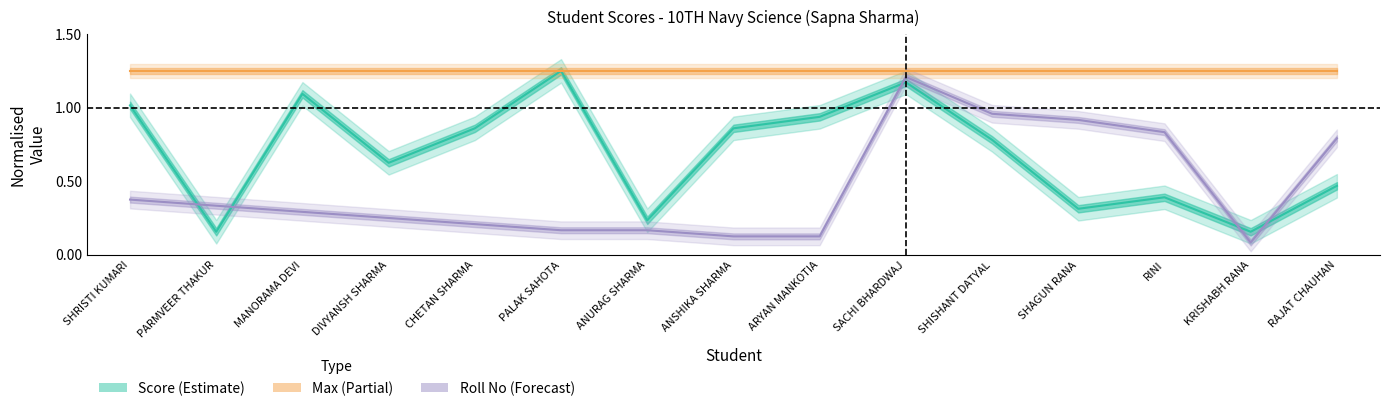

Reading left to right, list all the values displayed in this chart.

Score: SHRISTI KUMARI=1.0	PARMVEER THAKUR=0.2	MANORAMA DEVI=1.1	DIVYANSH SHARMA=0.6	CHETAN SHARMA=0.9	PALAK SAHOTA=1.2	ANURAG SHARMA=0.2	ANSHIKA SHARMA=0.9	ARYAN MANKOTIA=0.9	SACHI BHARDWAJ=1.2	SHISHANT DATYAL=0.8	SHAGUN RANA=0.3	RINI=0.4	KRISHABH RANA=0.2	RAJAT CHAUHAN=0.5
Max: SHRISTI KUMARI=1.2	PARMVEER THAKUR=1.2	MANORAMA DEVI=1.2	DIVYANSH SHARMA=1.2	CHETAN SHARMA=1.2	PALAK SAHOTA=1.2	ANURAG SHARMA=1.2	ANSHIKA SHARMA=1.2	ARYAN MANKOTIA=1.2	SACHI BHARDWAJ=1.2	SHISHANT DATYAL=1.2	SHAGUN RANA=1.2	RINI=1.2	KRISHABH RANA=1.2	RAJAT CHAUHAN=1.2
Roll No: SHRISTI KUMARI=0.4	PARMVEER THAKUR=0.3	MANORAMA DEVI=0.3	DIVYANSH SHARMA=0.2	CHETAN SHARMA=0.2	PALAK SAHOTA=0.2	ANURAG SHARMA=0.2	ANSHIKA SHARMA=0.1	ARYAN MANKOTIA=0.1	SACHI BHARDWAJ=1.2	SHISHANT DATYAL=1.0	SHAGUN RANA=0.9	RINI=0.8	KRISHABH RANA=0.1	RAJAT CHAUHAN=0.8